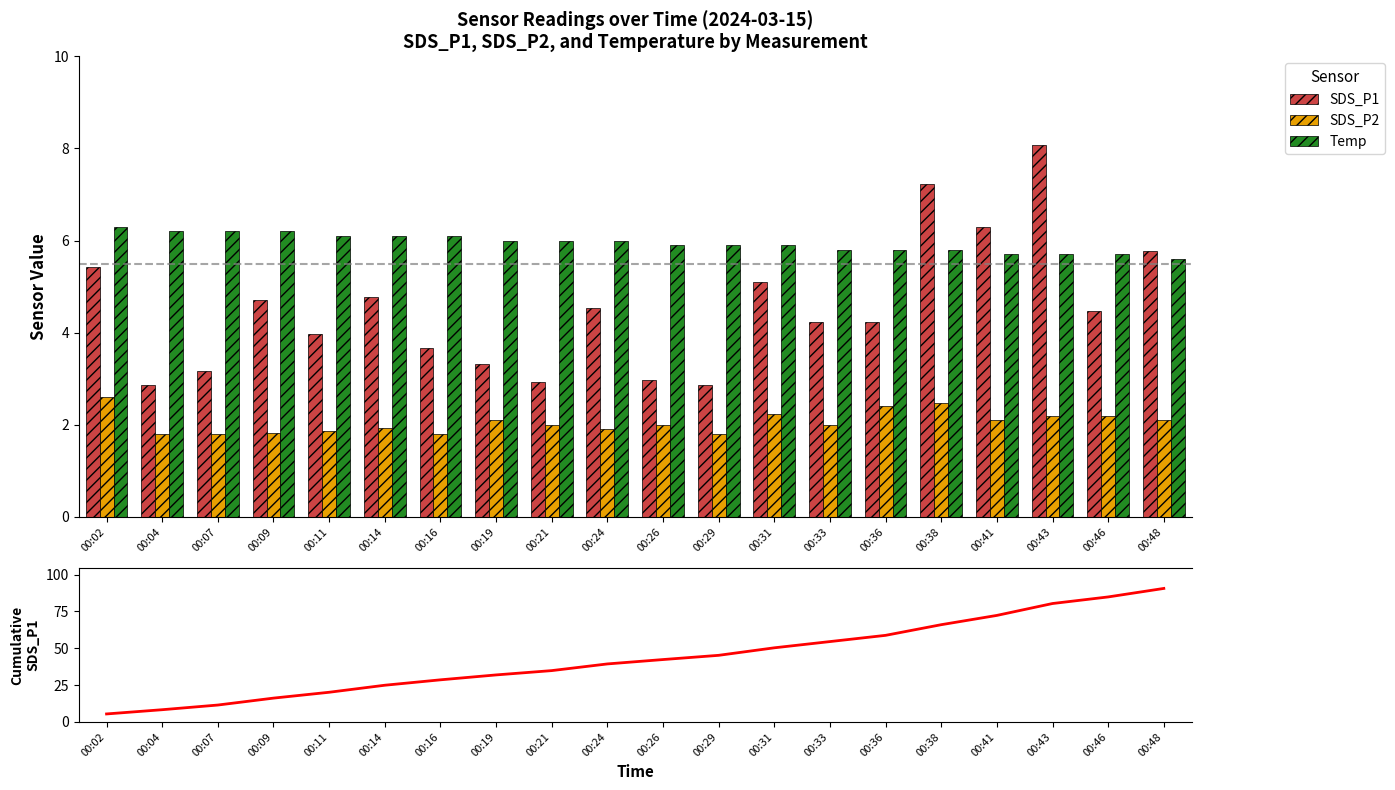

Between 00:26 and 00:43, which series saw the biggest shift?

Cumulative SDS_P1